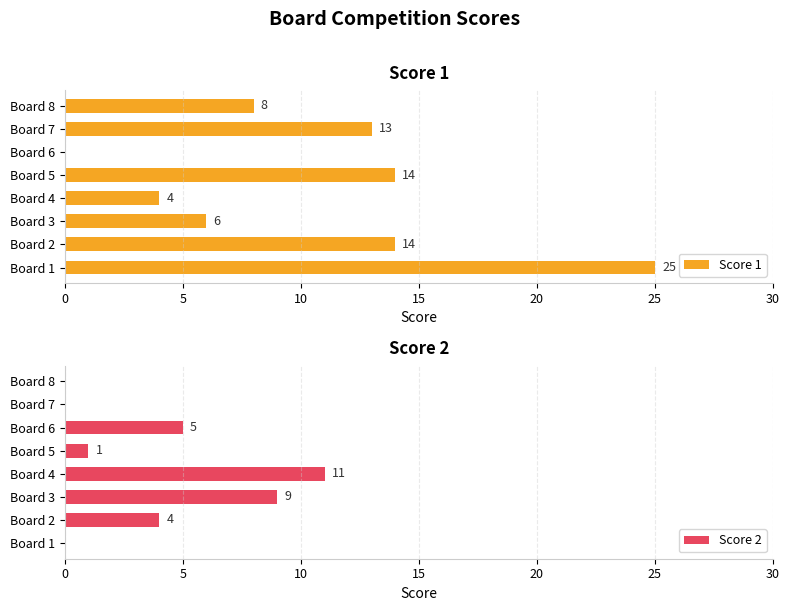

At which label is Score 1 closest to 12?

Board 7